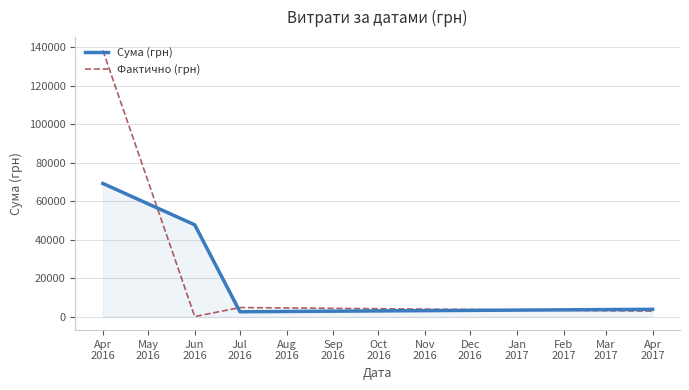

Reading left to right, what are all the values shown in this chart?

Сума (грн): 69167.6	47711.3	2633.5	3884.3
Фактично (грн): 138203.3	132.0	4798.5	2970.0